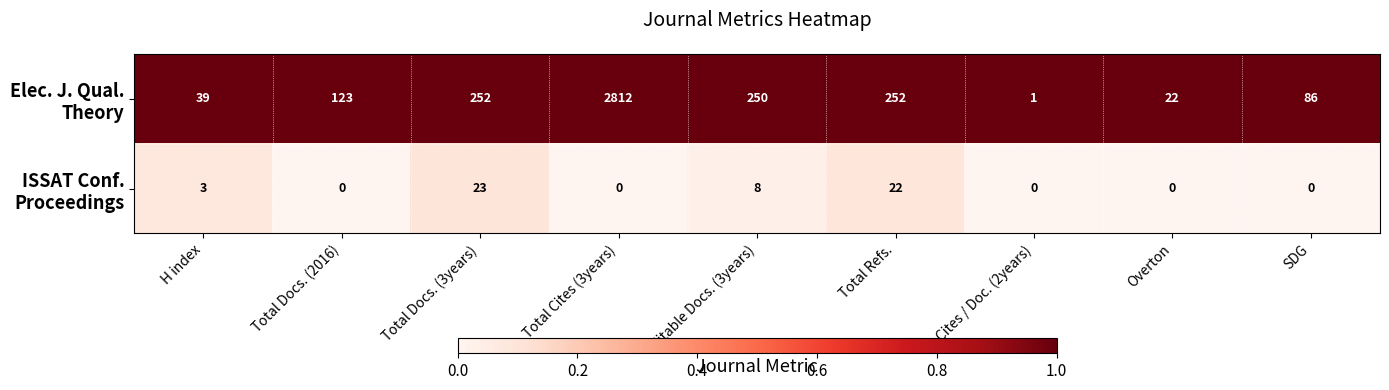

At which category is the sum across all series the highest?

Total Cites (3years)